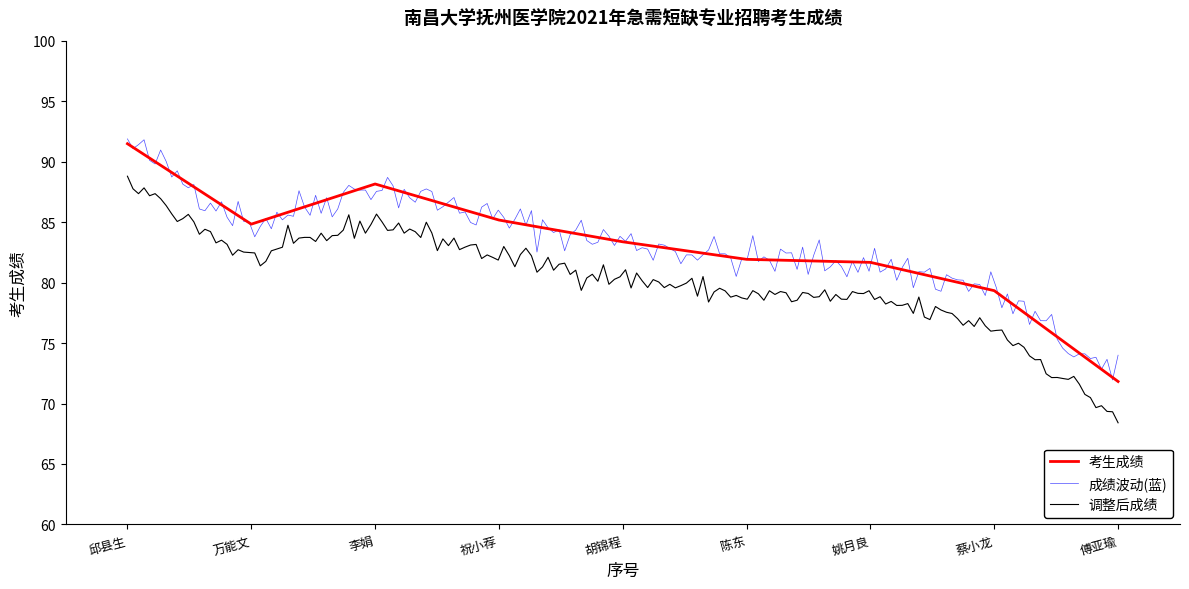

Count the number of values greater than 83.

5